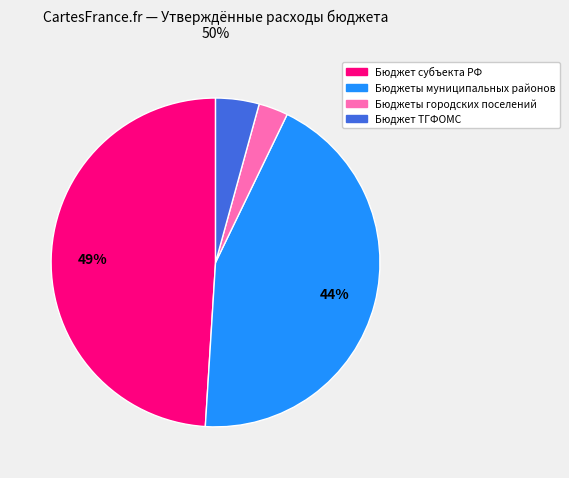

Is there any slice that represents more than half of the pie?

No